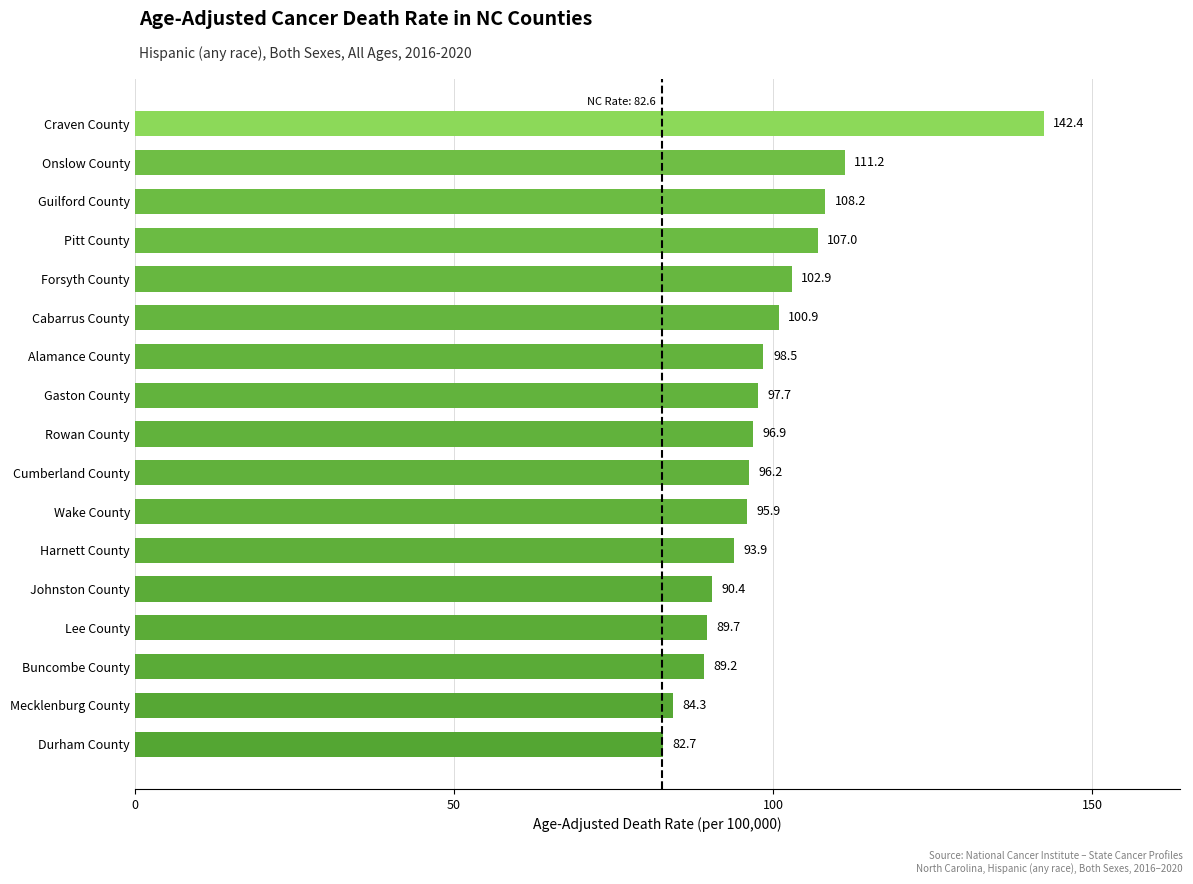

Rank the categories by value from highest to lowest.

Craven County, Onslow County, Guilford County, Pitt County, Forsyth County, Cabarrus County, Alamance County, Gaston County, Rowan County, Cumberland County, Wake County, Harnett County, Johnston County, Lee County, Buncombe County, Mecklenburg County, Durham County